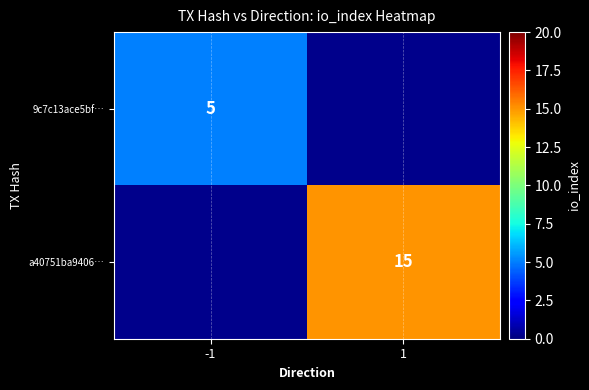

What is the greatest value displayed?

15.0